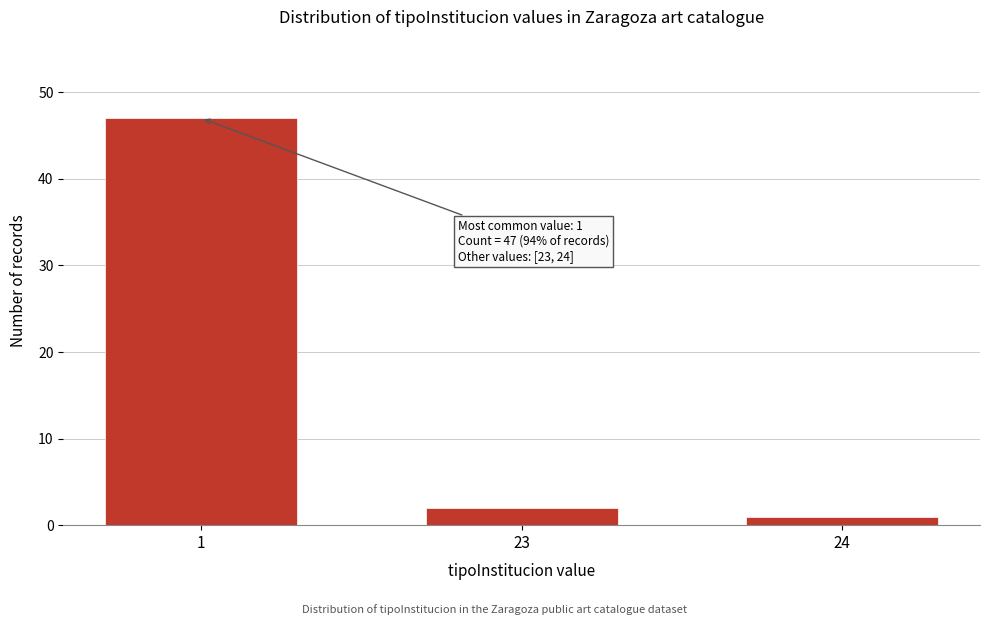

Reading left to right, transcribe all the data shown in this chart.

47	2	1